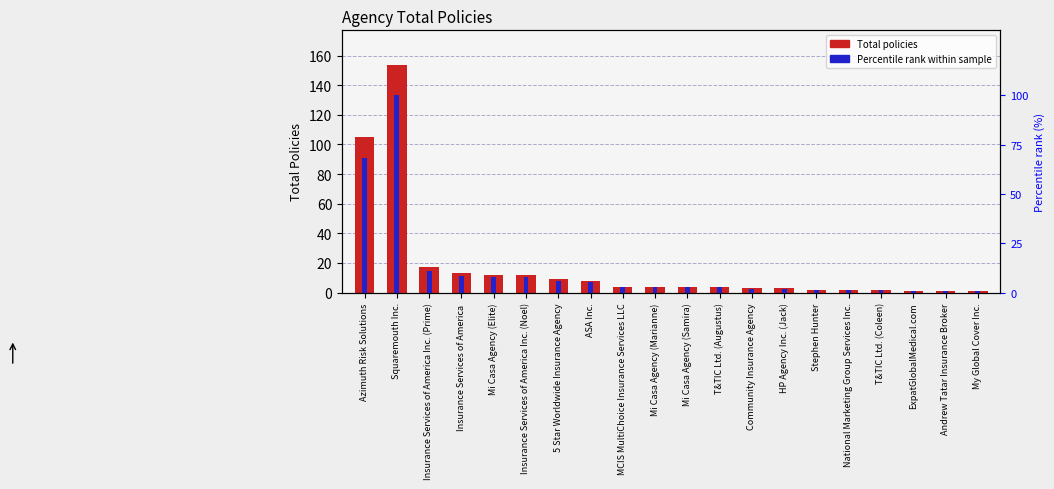

Is the value of Total policies at MCIS MultiChoice Insurance Services LLC greater than the value of Percentile rank within sample at My Global Cover Inc.?

Yes